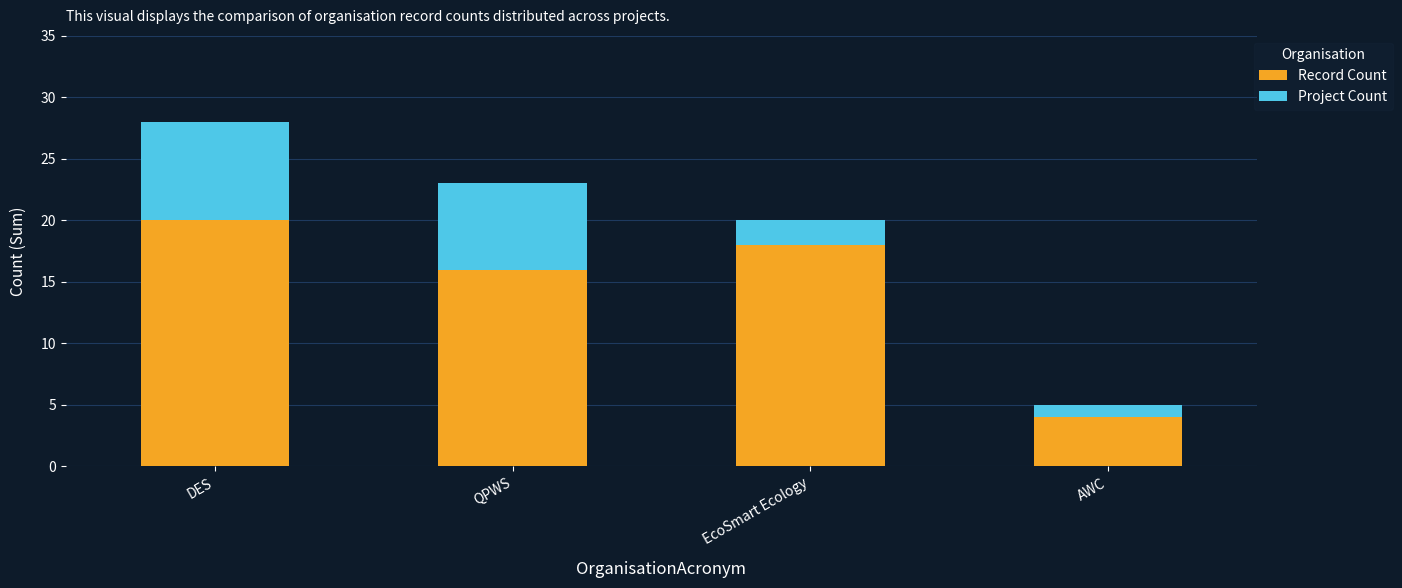

Rank the categories by Record Count value from highest to lowest.

DES, EcoSmart Ecology, QPWS, AWC